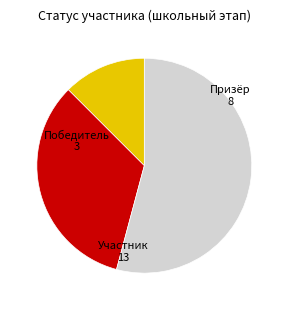

Is there a majority slice in this chart?

Yes